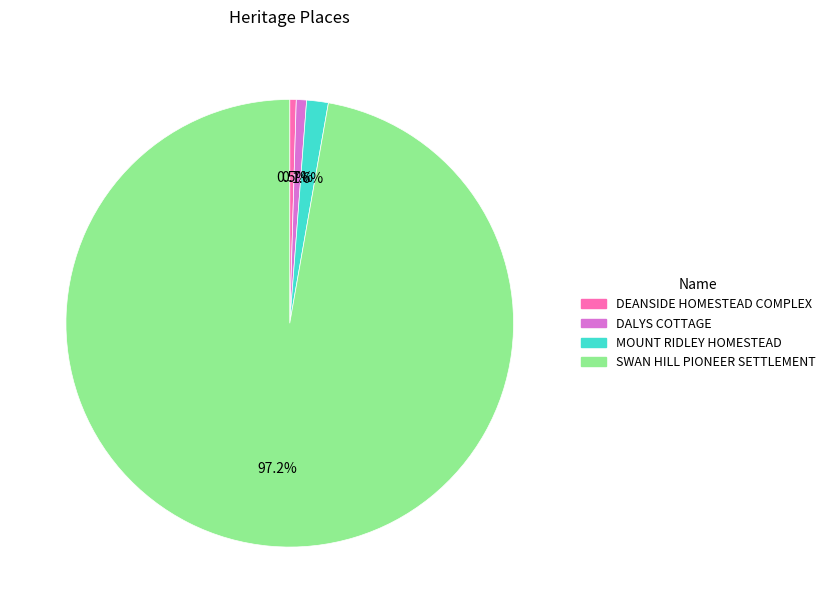

Does any single category account for the majority?

Yes